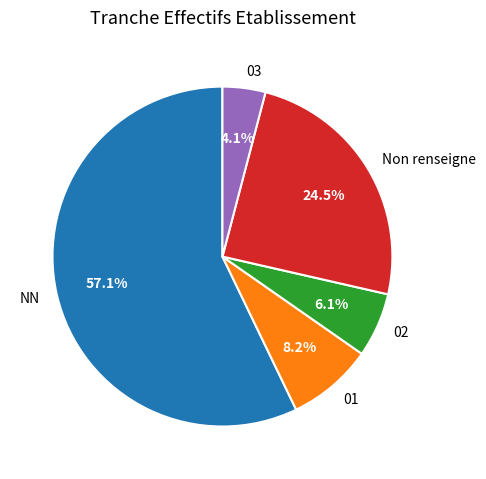

Which category accounts for the majority?

NN